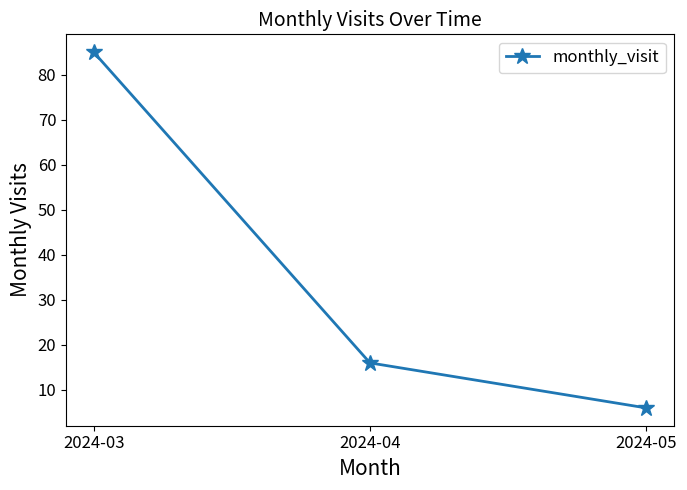

What is the value of the 1st point from the left?

85